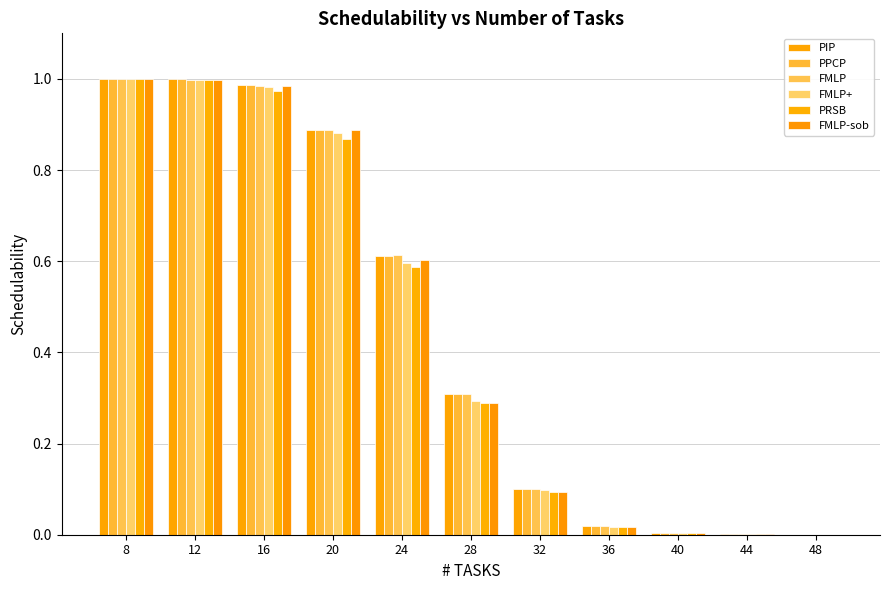

Does the chart contain stacked bars?

No